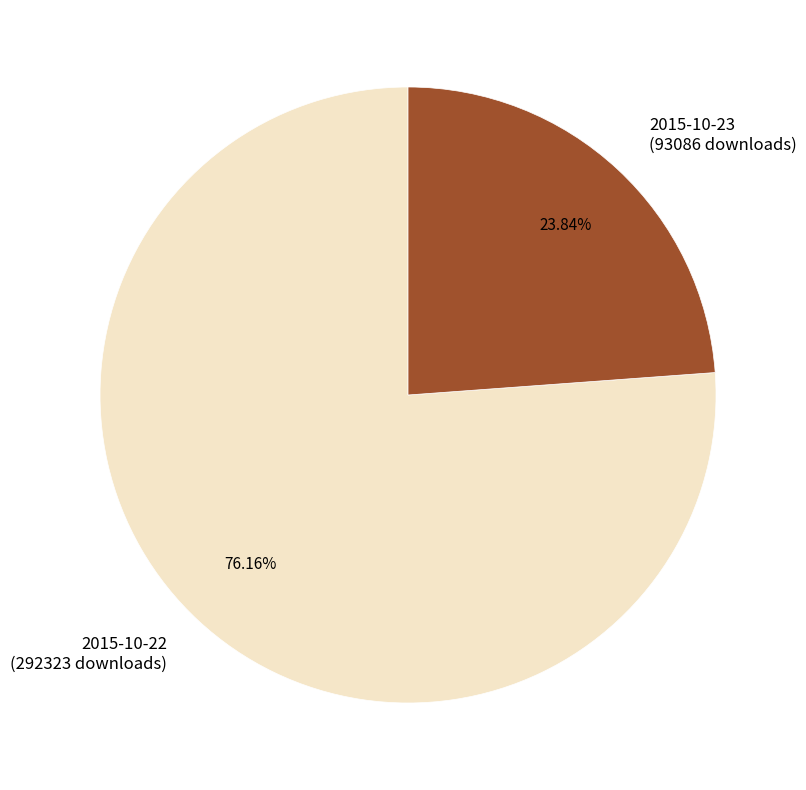

To the nearest percent, what is the combined percentage of 2015-10-23 and 2015-10-22?

100%